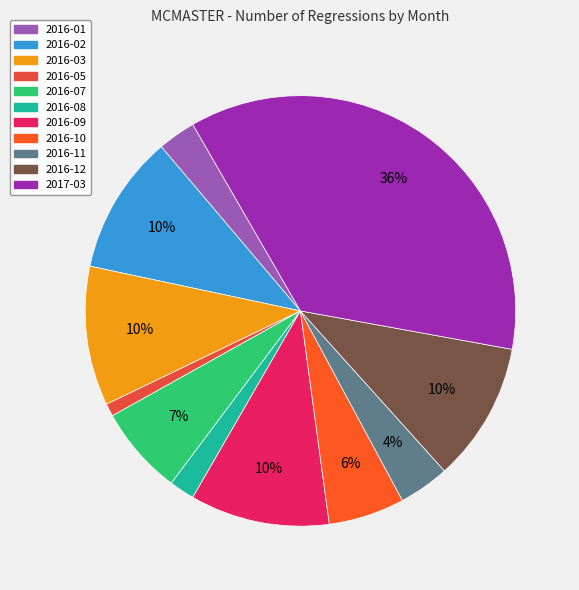

Which category has the biggest portion of the pie?

2017-03